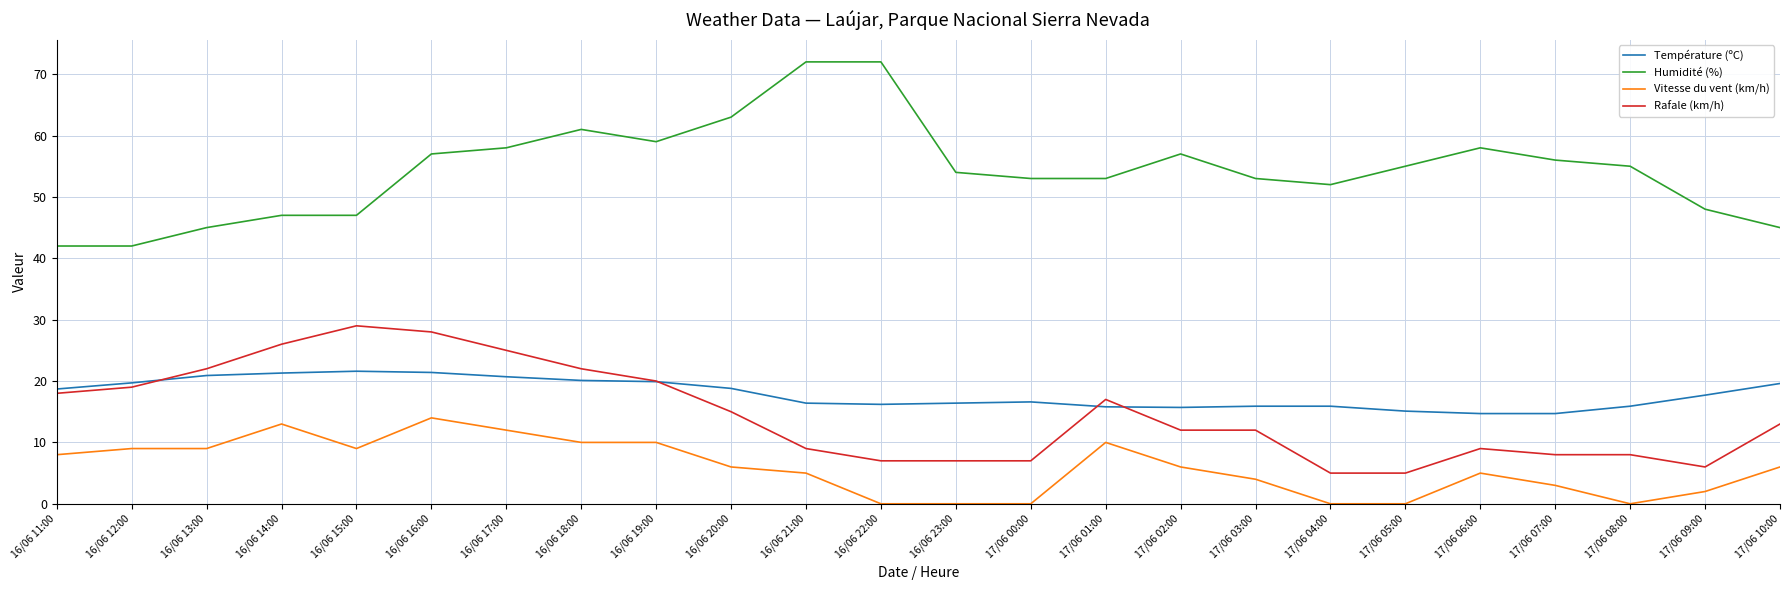

Is it true that Vitesse du vent (km/h) equals 0.0 at 16/06 23:00?

True